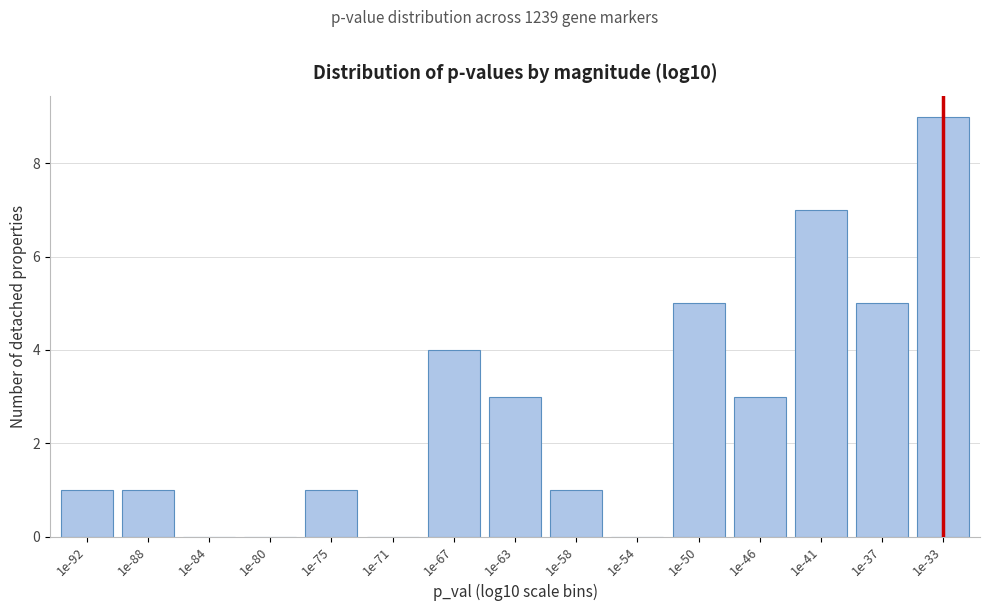

Reading right to left, extract all data points from this chart.

1e-33=9	1e-37=5	1e-41=7	1e-46=3	1e-50=5	1e-54=0	1e-58=1	1e-63=3	1e-67=4	1e-71=0	1e-75=1	1e-80=0	1e-84=0	1e-88=1	1e-92=1